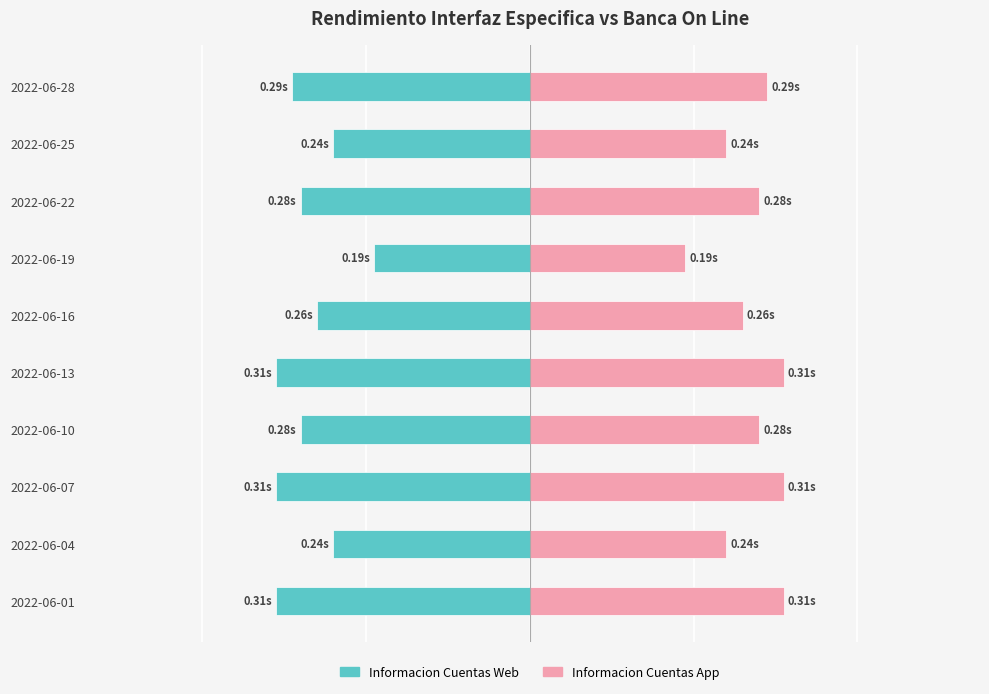

The Informacion Cuentas Web (Tiempo medio respuesta) series shows -0.3 at 2022-06-28. True or false?

True